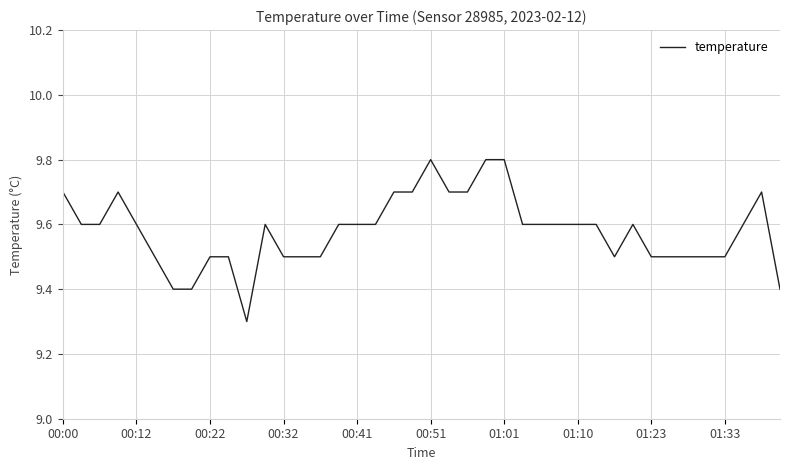

What is the greatest value displayed?

9.8